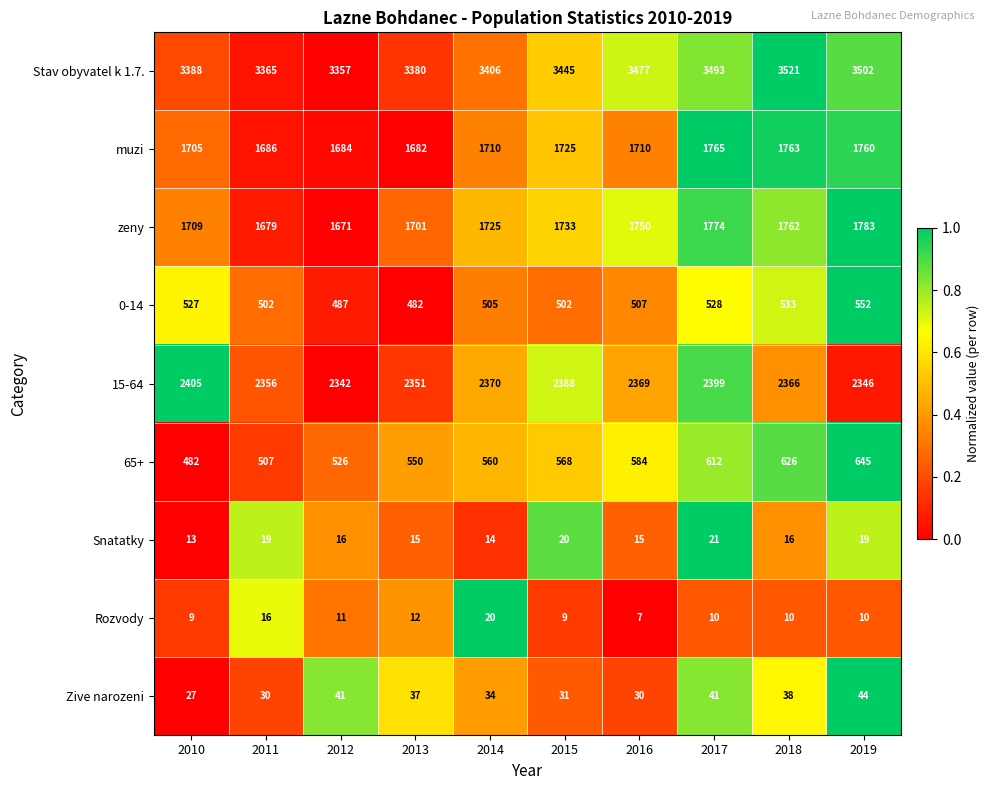

Is it true that Snatatky equals 9 at 2017?

False